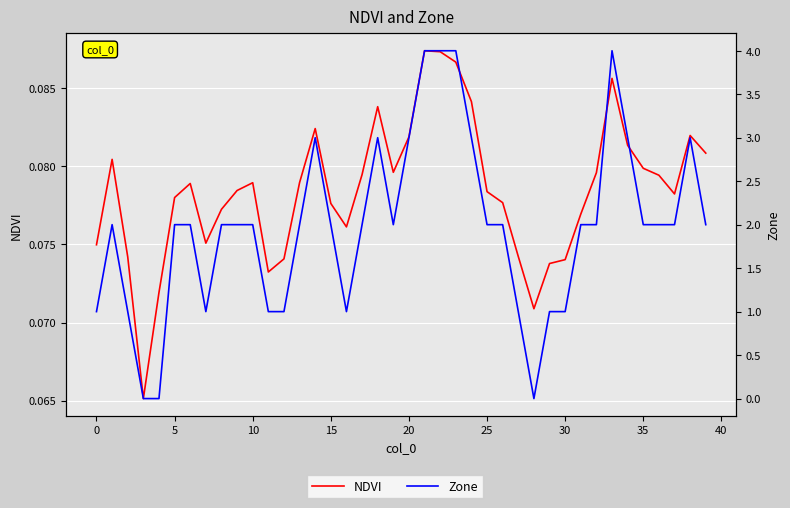

What is the value of the Zone point at the 17th from the left?

1.0